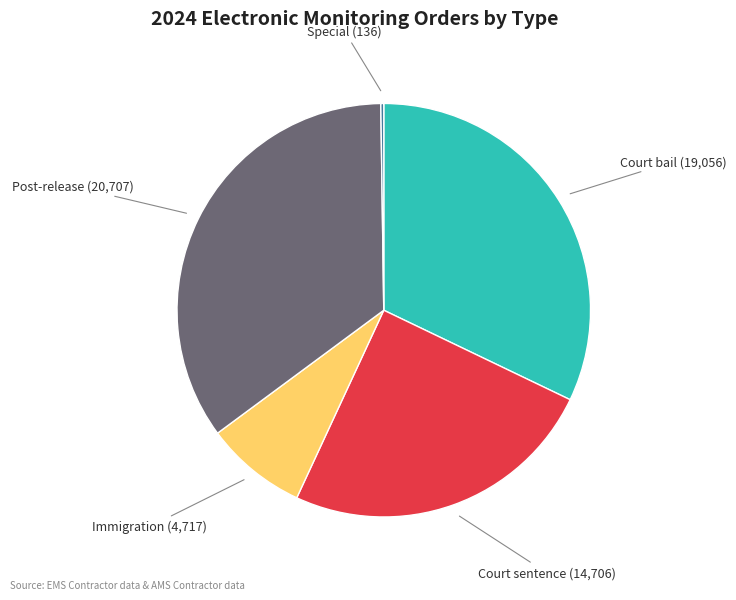

Does any single category account for the majority?

No